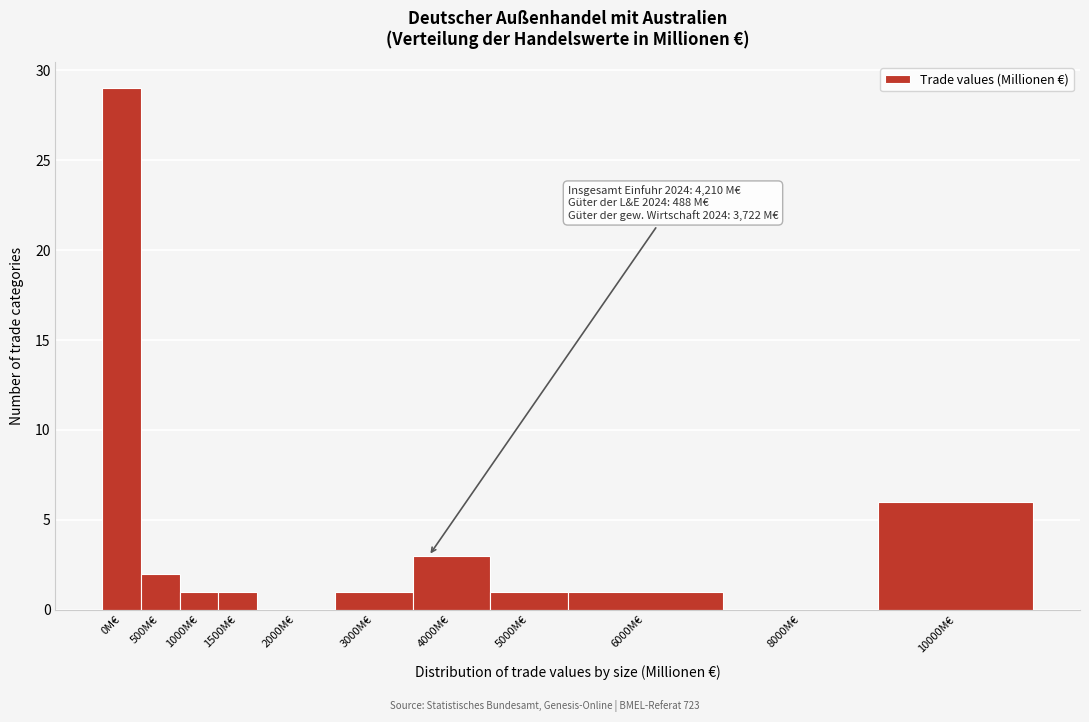

Reading left to right, transcribe all the data shown in this chart.

0M€=29	500M€=2	1000M€=1	1500M€=1	2000M€=0	3000M€=1	4000M€=3	5000M€=1	6000M€=1	8000M€=0	10000M€=6